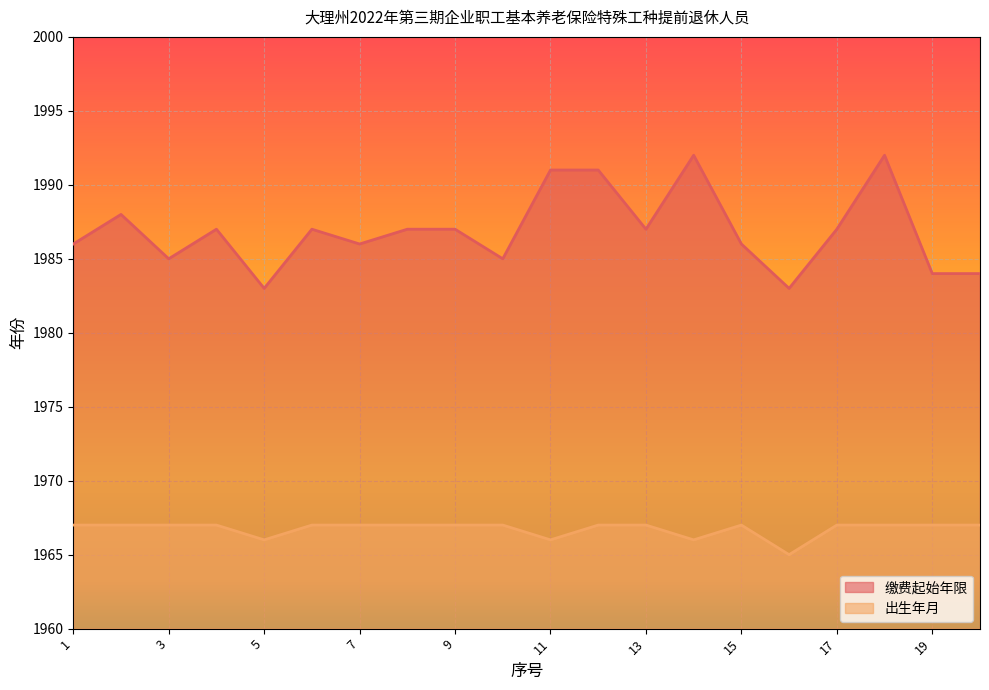

Rank the series at 20 from highest to lowest value.

缴费起始年限, 出生年月